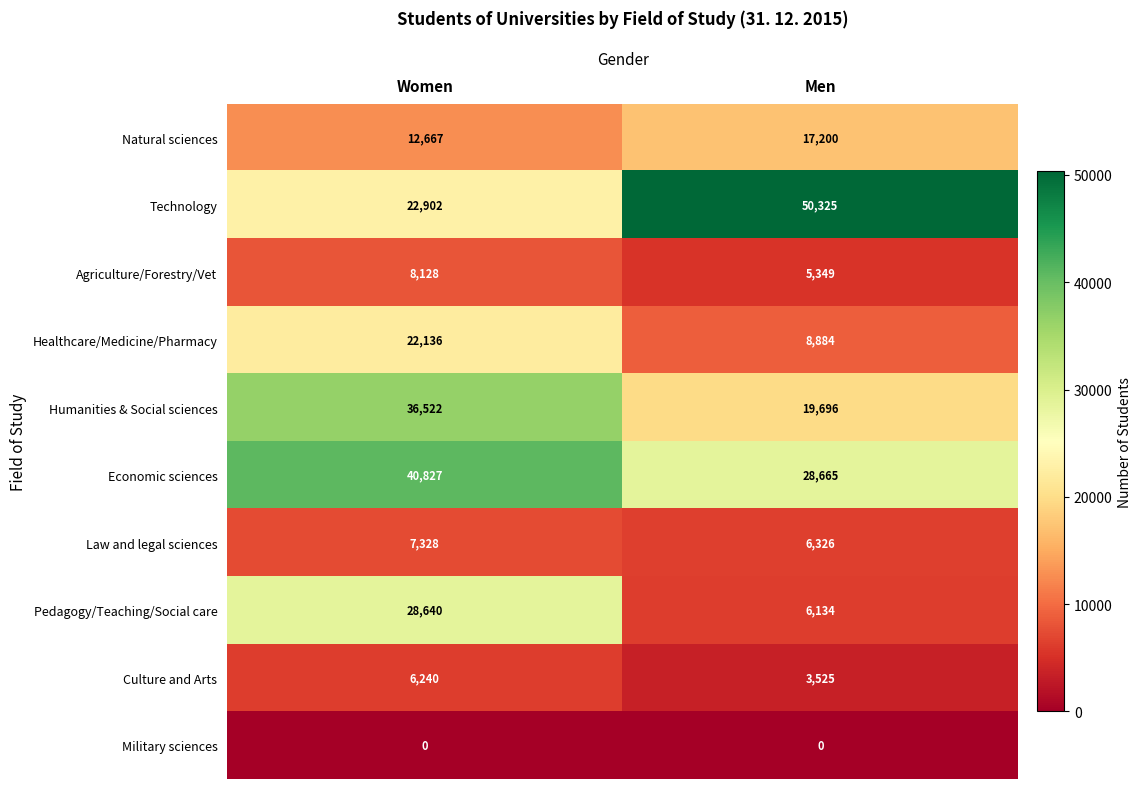

What is the highest value of the Natural sciences series?

17200